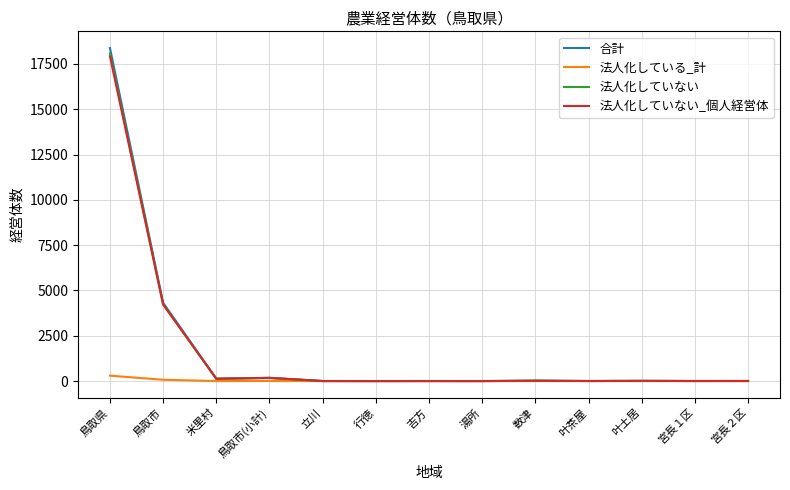

Which series has the widest spread of values?

合計